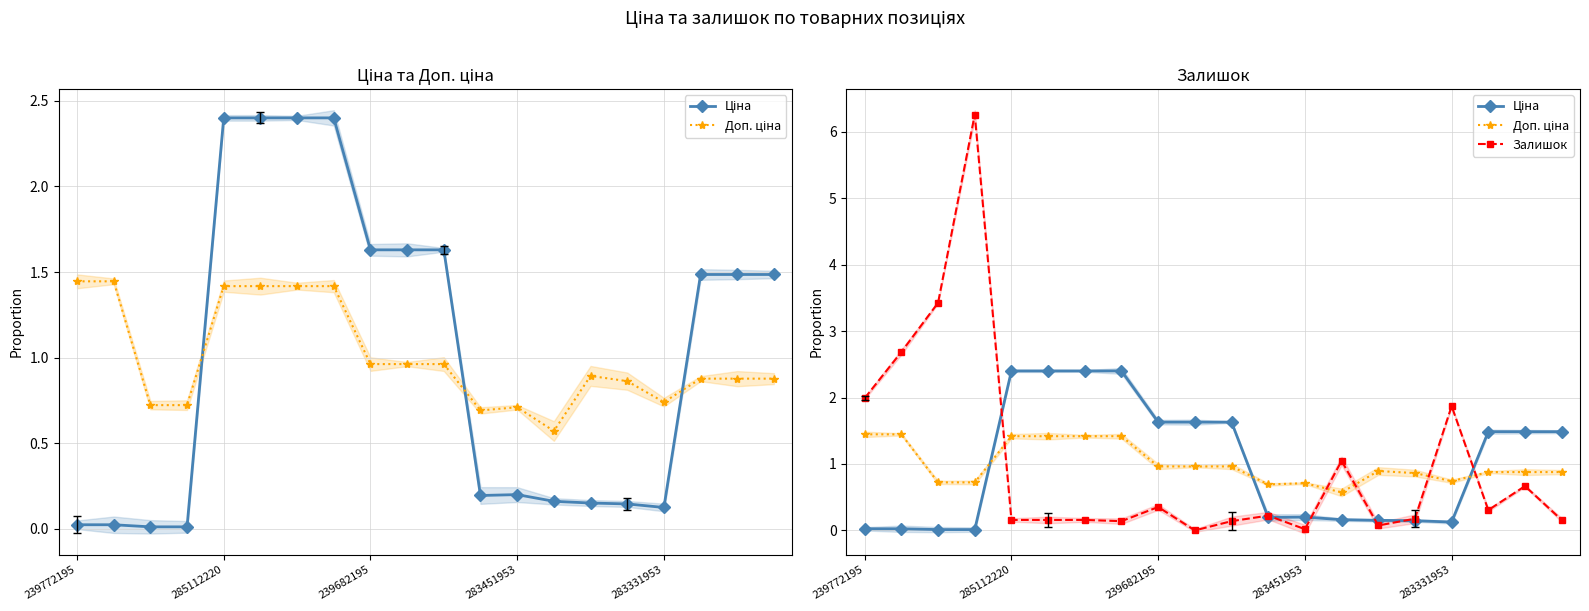

In Доп. ціна, how many points are higher than both neighbors (excluding endpoints)?

2